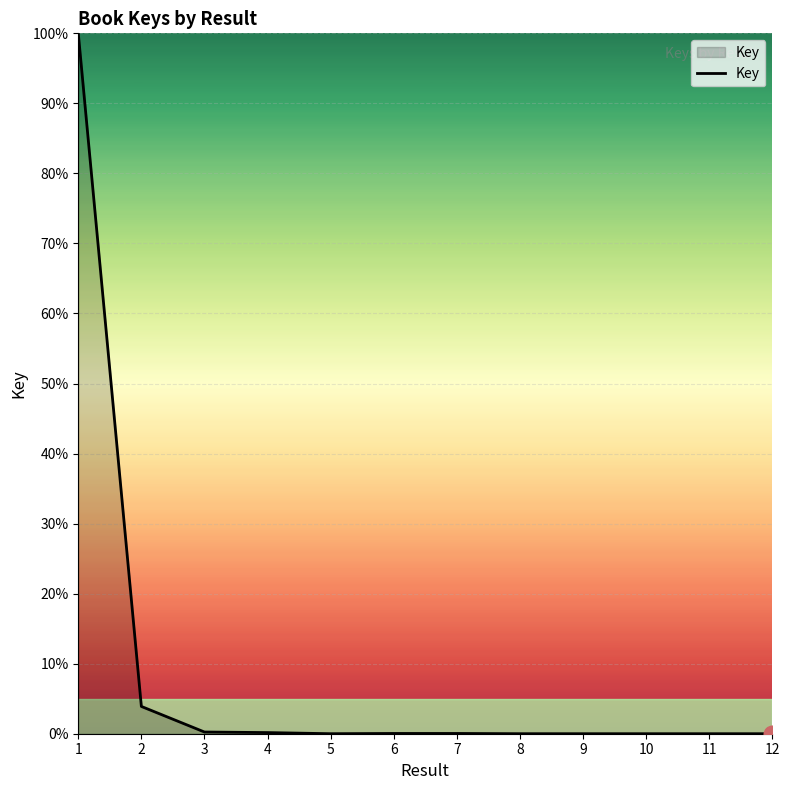

What is the maximum value shown in the chart?

100.0